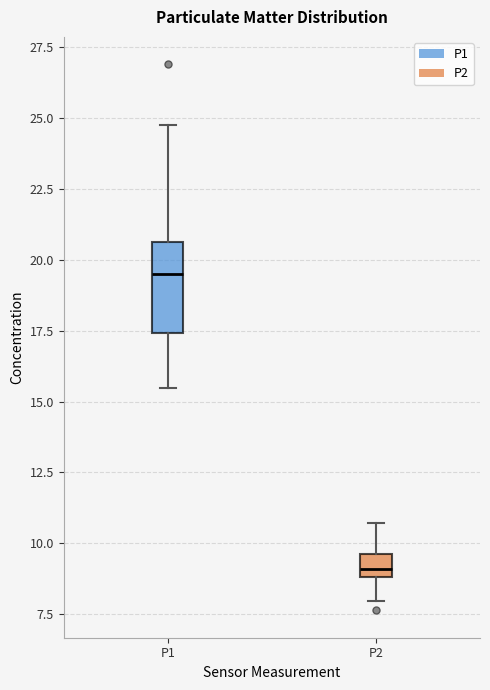

Reading left to right, read every box against the y-axis: the position of its median line, the range the box covers, and the ends of its whiskers. The values are not printed on the chart, so give them approximately, as read against the axis.

P1: median 19.5, box 17.5 to 20.5, whiskers 15.5 to 25.0
P2: median 9.0 (inside the box), box 9.0 to 9.5, whiskers 8.0 to 10.5